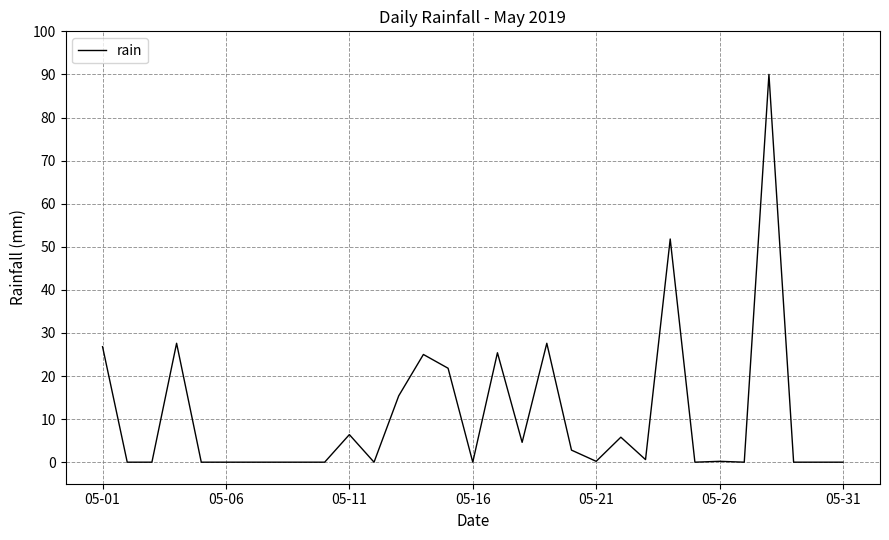

Does the chart have visible grid lines?

Yes